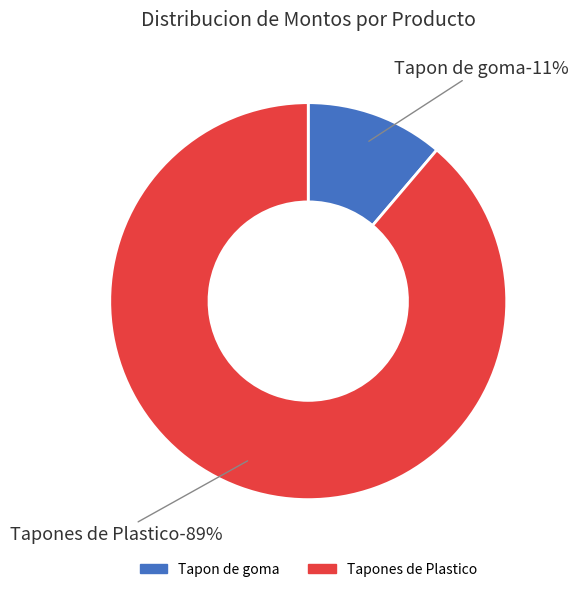

Which slice is the smallest?

Tapon de goma